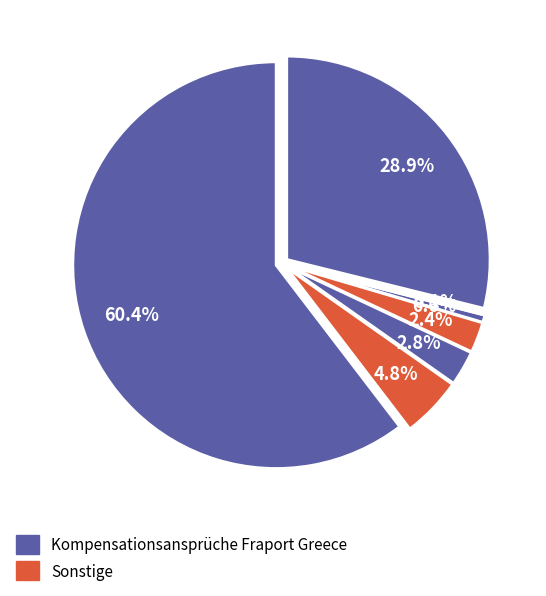

Which category accounts for the majority?

Kompensationsansprüche Fraport Greece